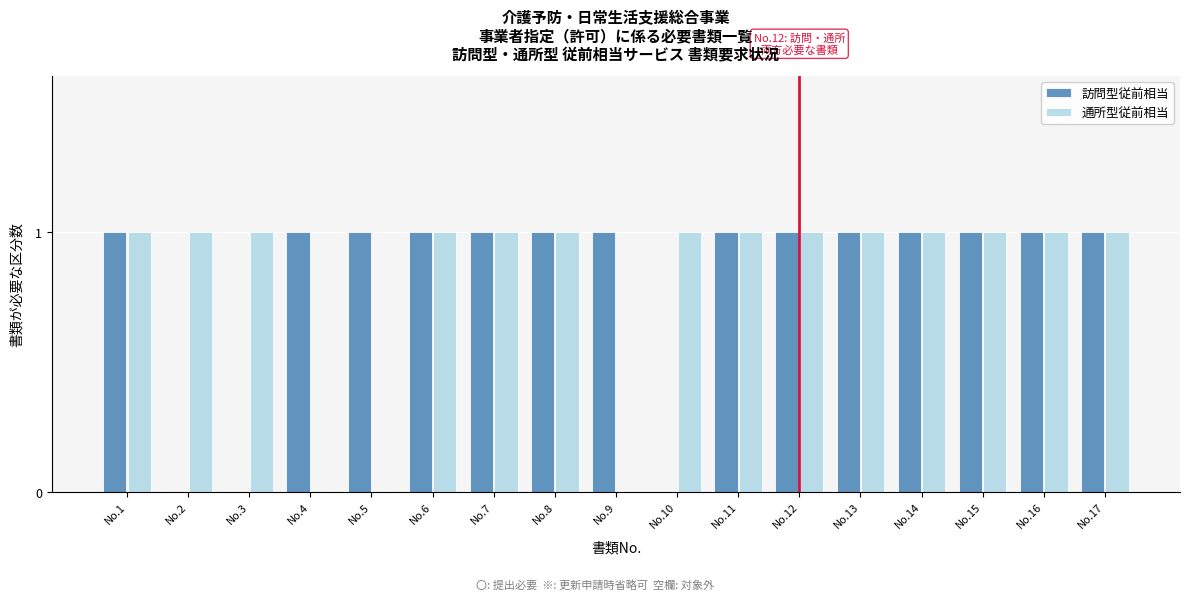

The value of 通所型従前相当 at No.12 is 1. True or false?

True